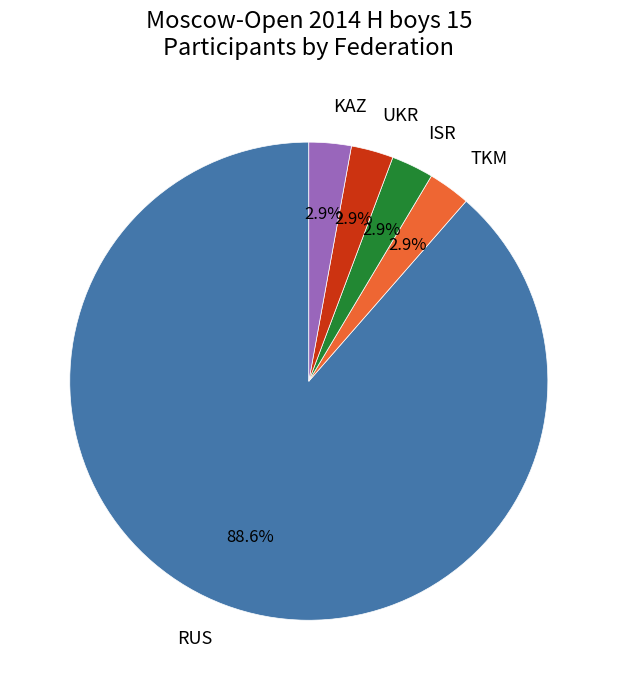

How much of the chart is everything except UKR?

97.1%